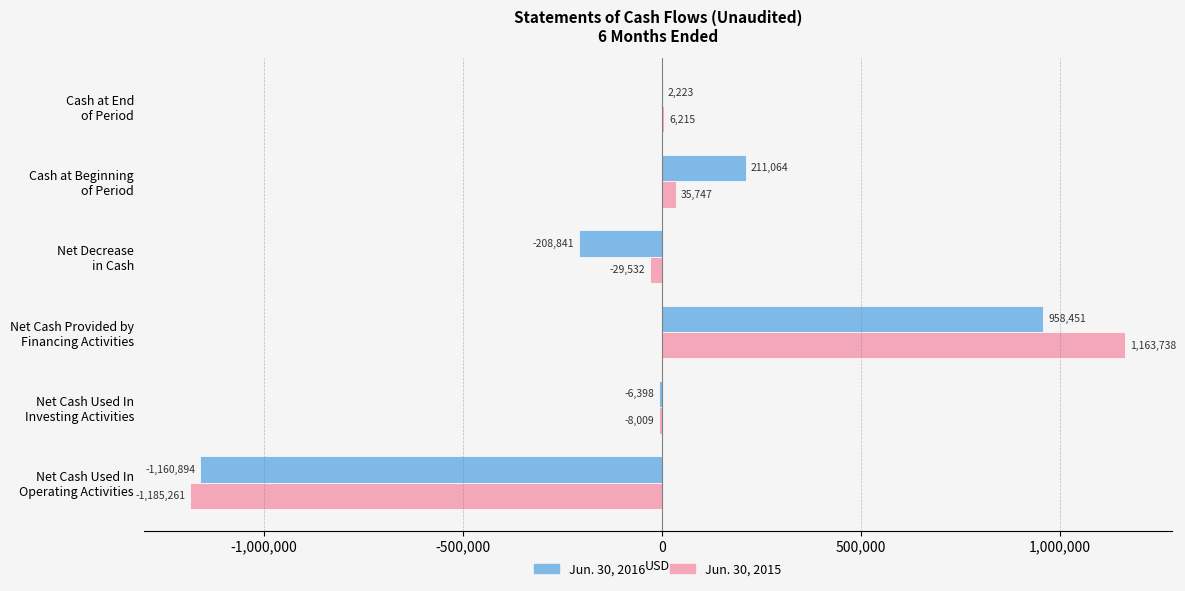

What is the maximum value shown in the chart?

1163738